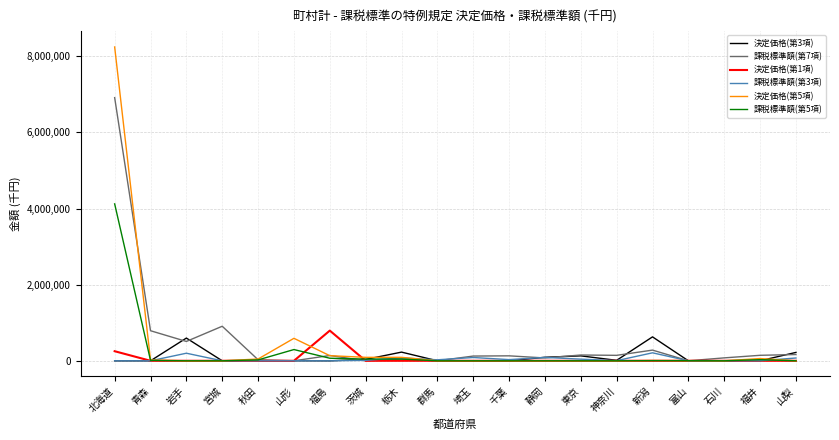

Is it true that 決定価格(第1項) equals 0 at 千葉?

True